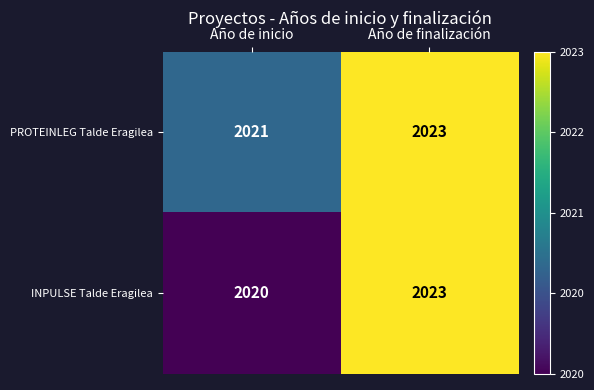

Reading right to left, what are all the values shown in this chart?

PROTEINLEG Talde Eragilea: 2023	2021
INPULSE Talde Eragilea: 2023	2020